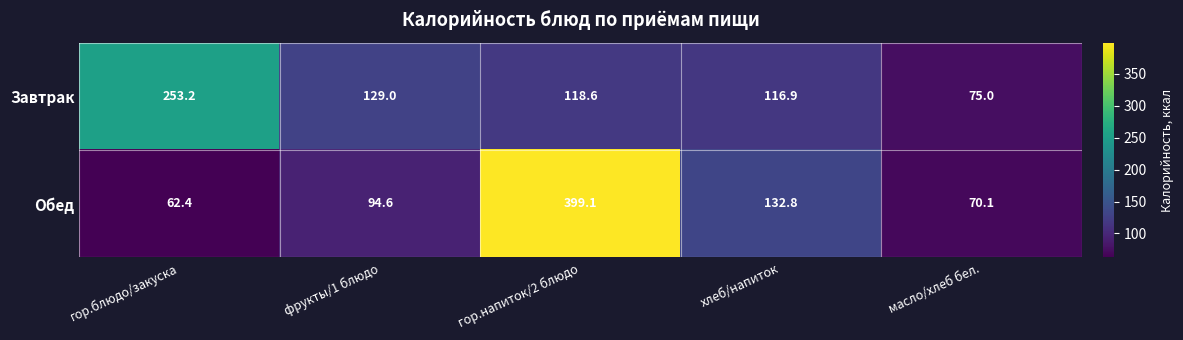

List the series in order of their peak value, highest first.

Обед, Завтрак